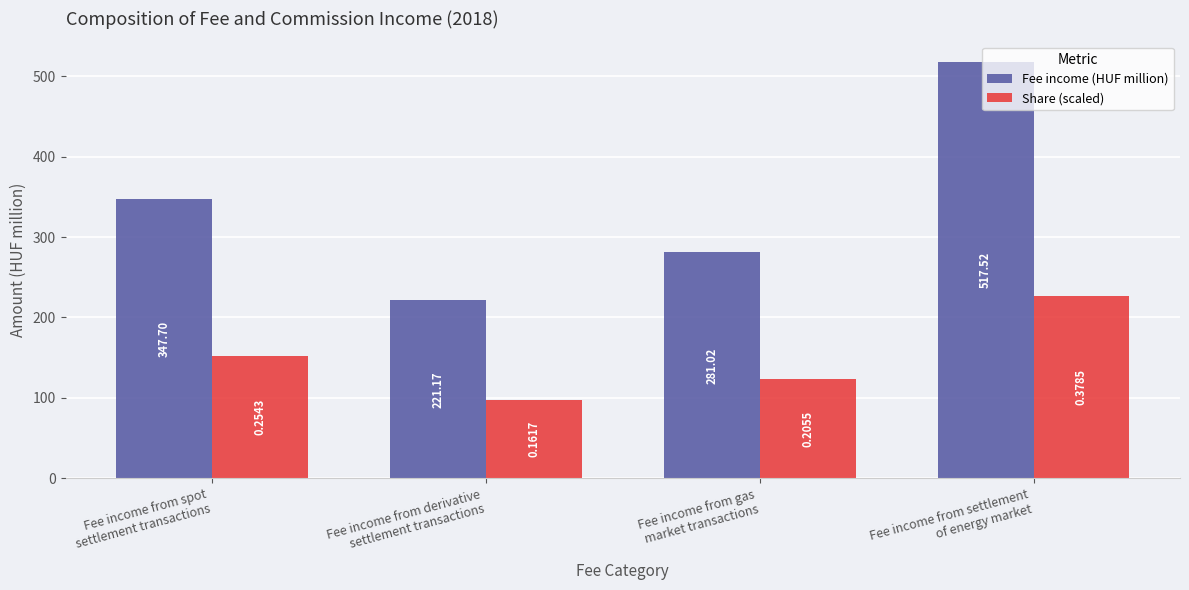

What is the average value of the Fee income (HUF million) series?

341.8